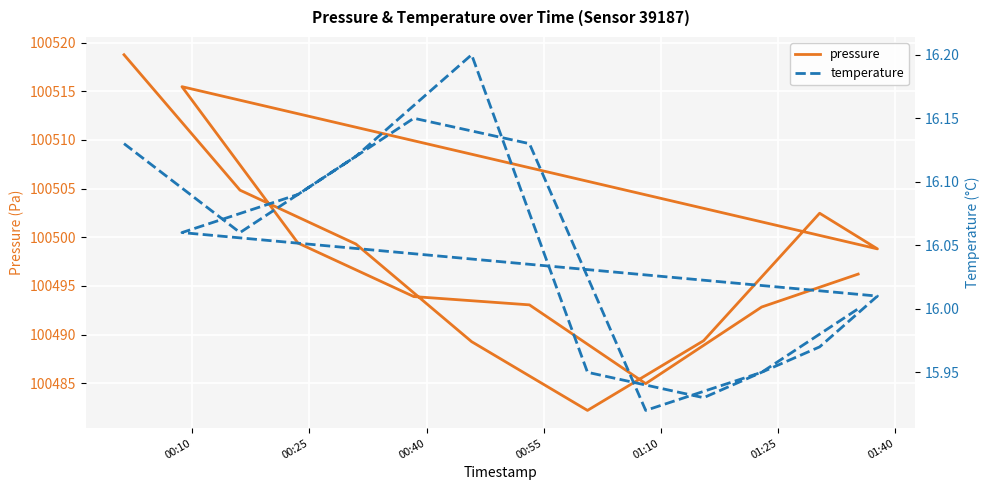

Is the value of temperature at 00:10 greater than the value of pressure at 00:55?

No